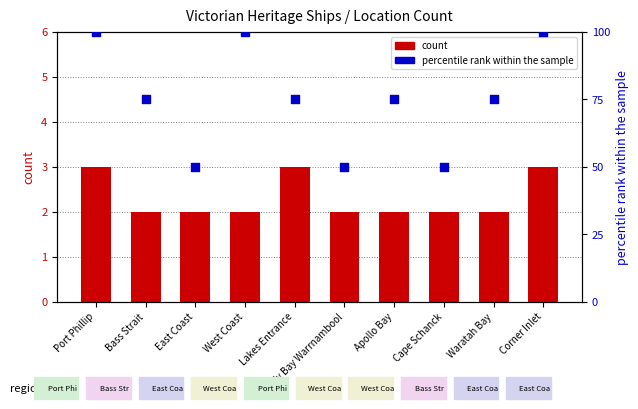

Which series has the largest total across all categories?

percentile rank within the sample